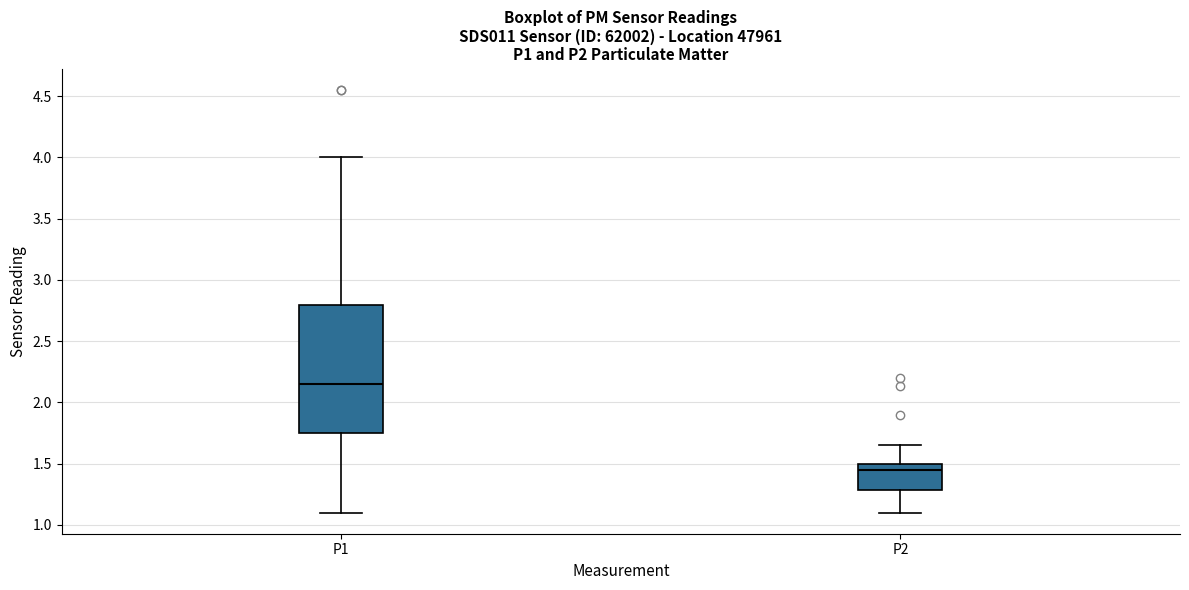

Where does the lower whisker of the box for P1 end on the y-axis? The values are not printed on the chart, so give them approximately, as read against the axis.

1.10